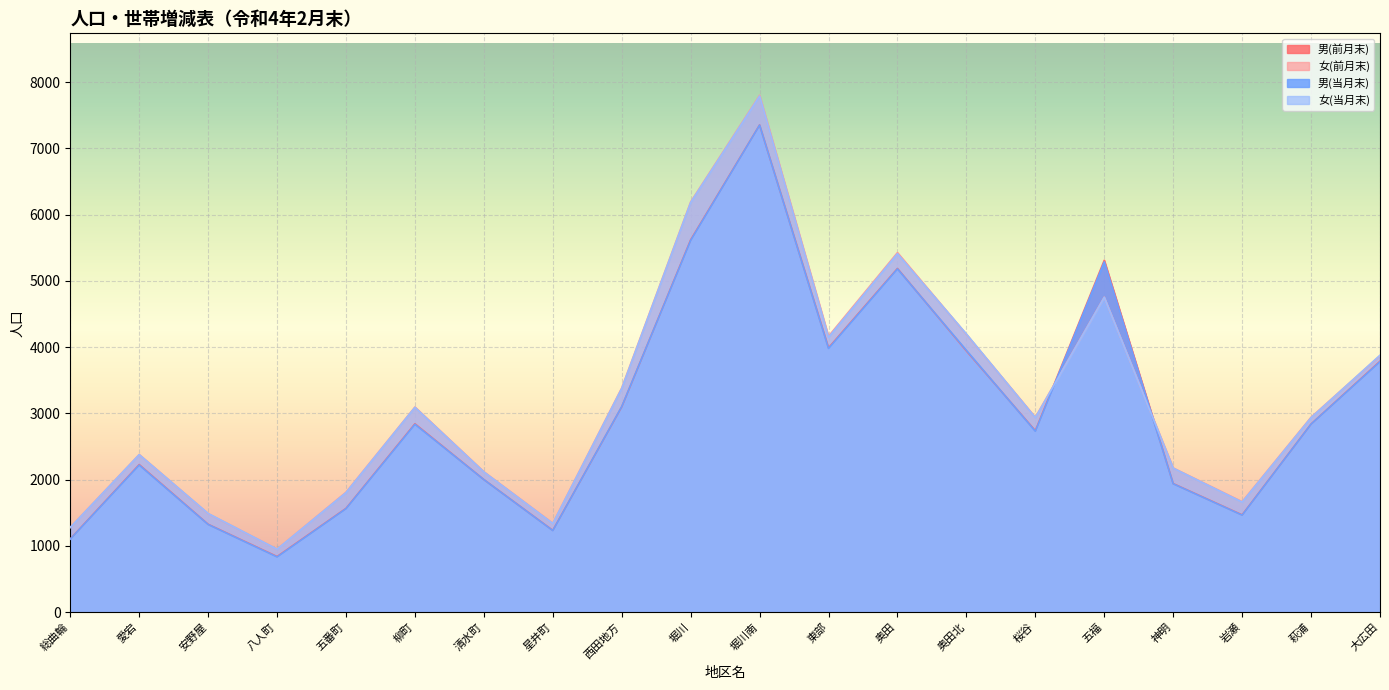

Is it true that 男(当月末) equals 1483 at 八人町?

False